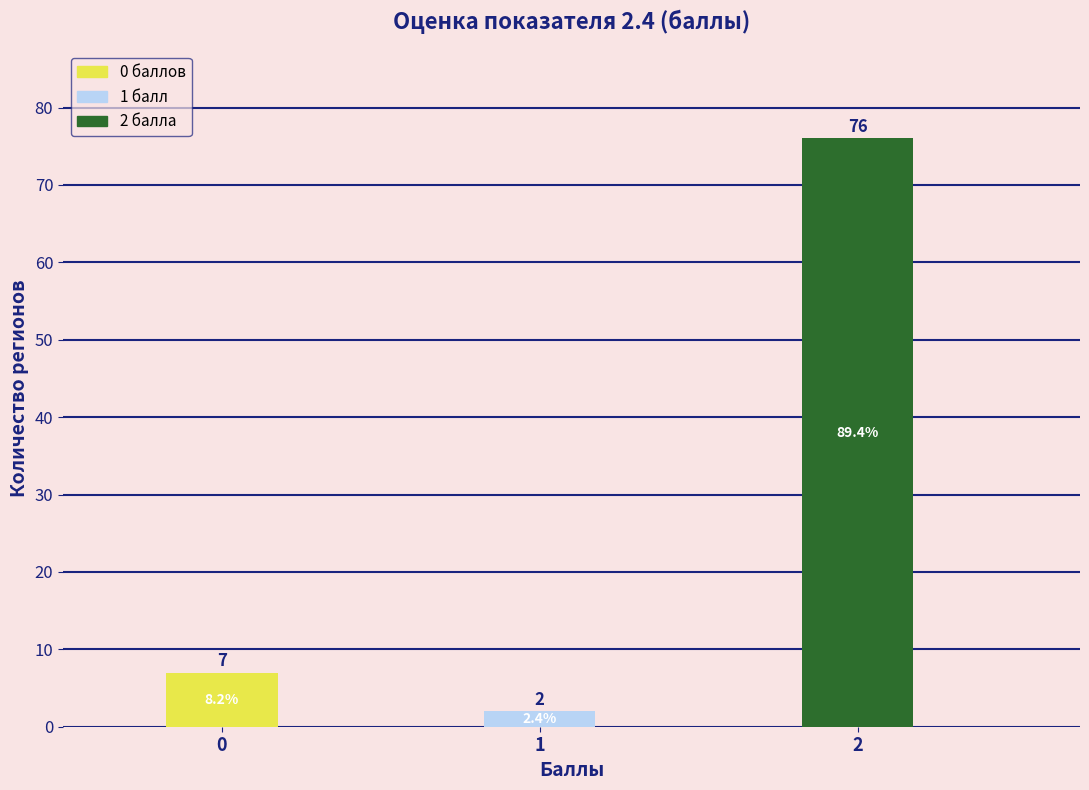

Reading left to right, transcribe all the data shown in this chart.

7	2	76